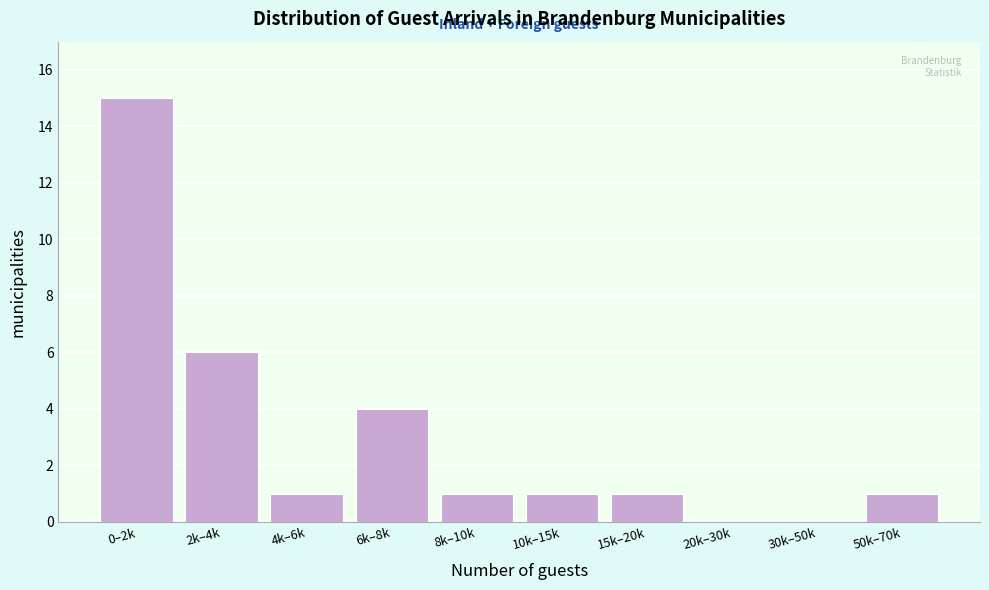

Reading left to right, list all the values displayed in this chart.

0–2k=15	2k–4k=6	4k–6k=1	6k–8k=4	8k–10k=1	10k–15k=1	15k–20k=1	20k–30k=0	30k–50k=0	50k–70k=1